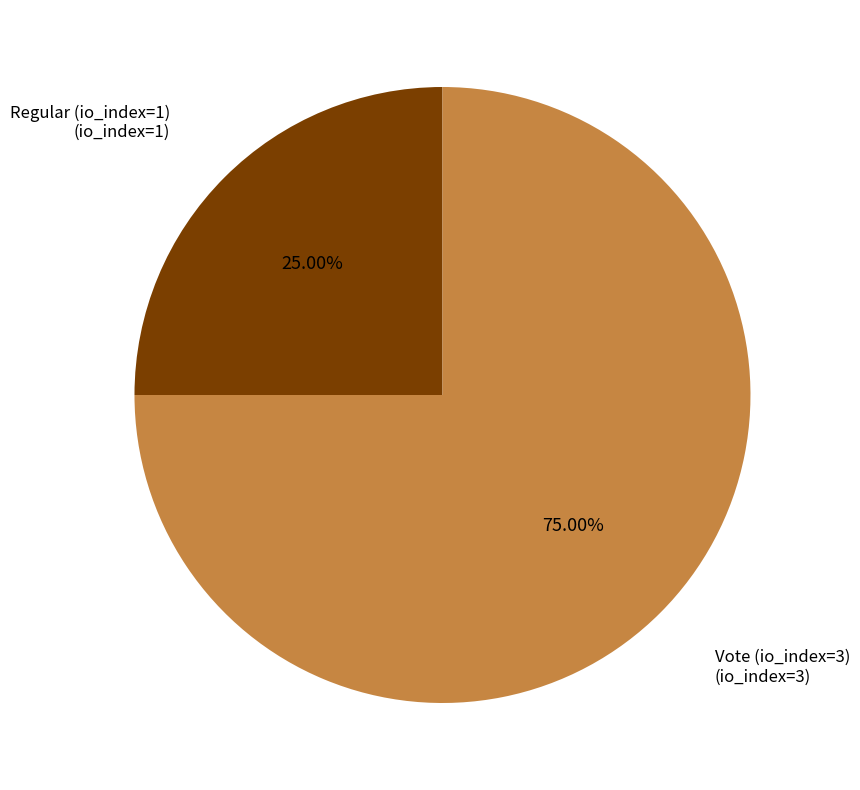

To the nearest percent, what portion does Regular (io_index=1) represent?

25%